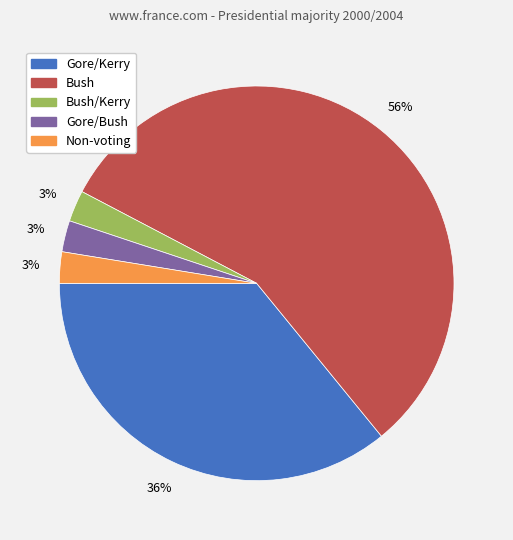

To the nearest percent, what is the average slice percentage?

20%